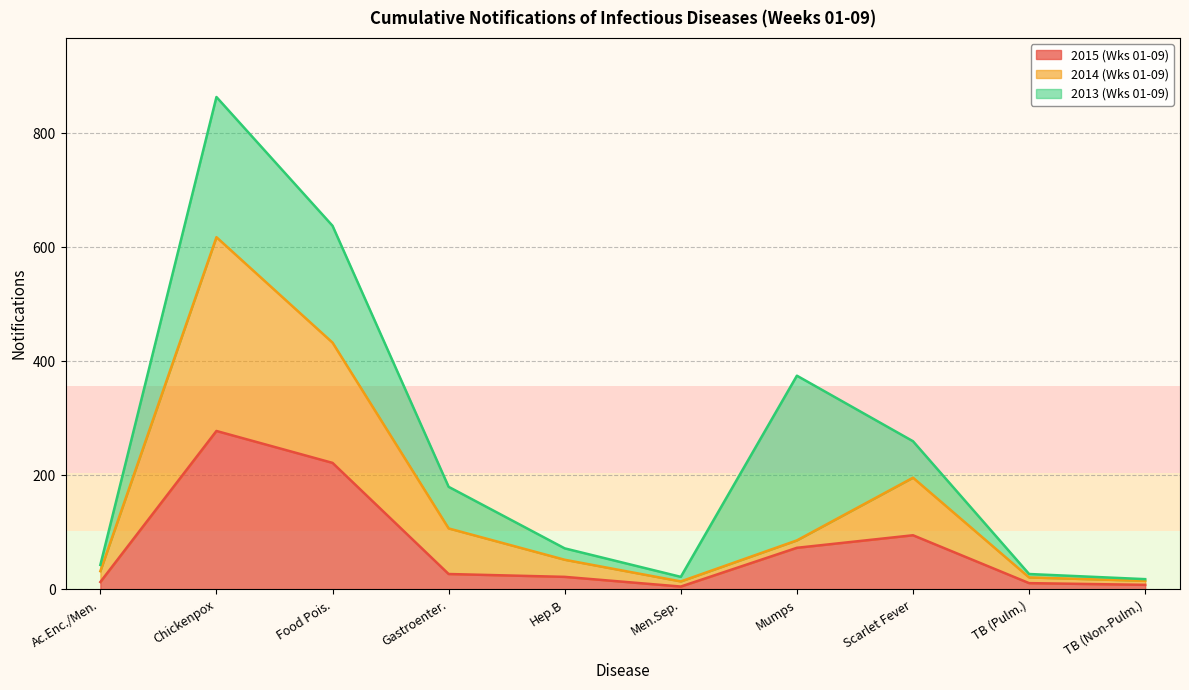

What is the value of the 2015 (Wks 01-09) point at the 4th from the left?

27